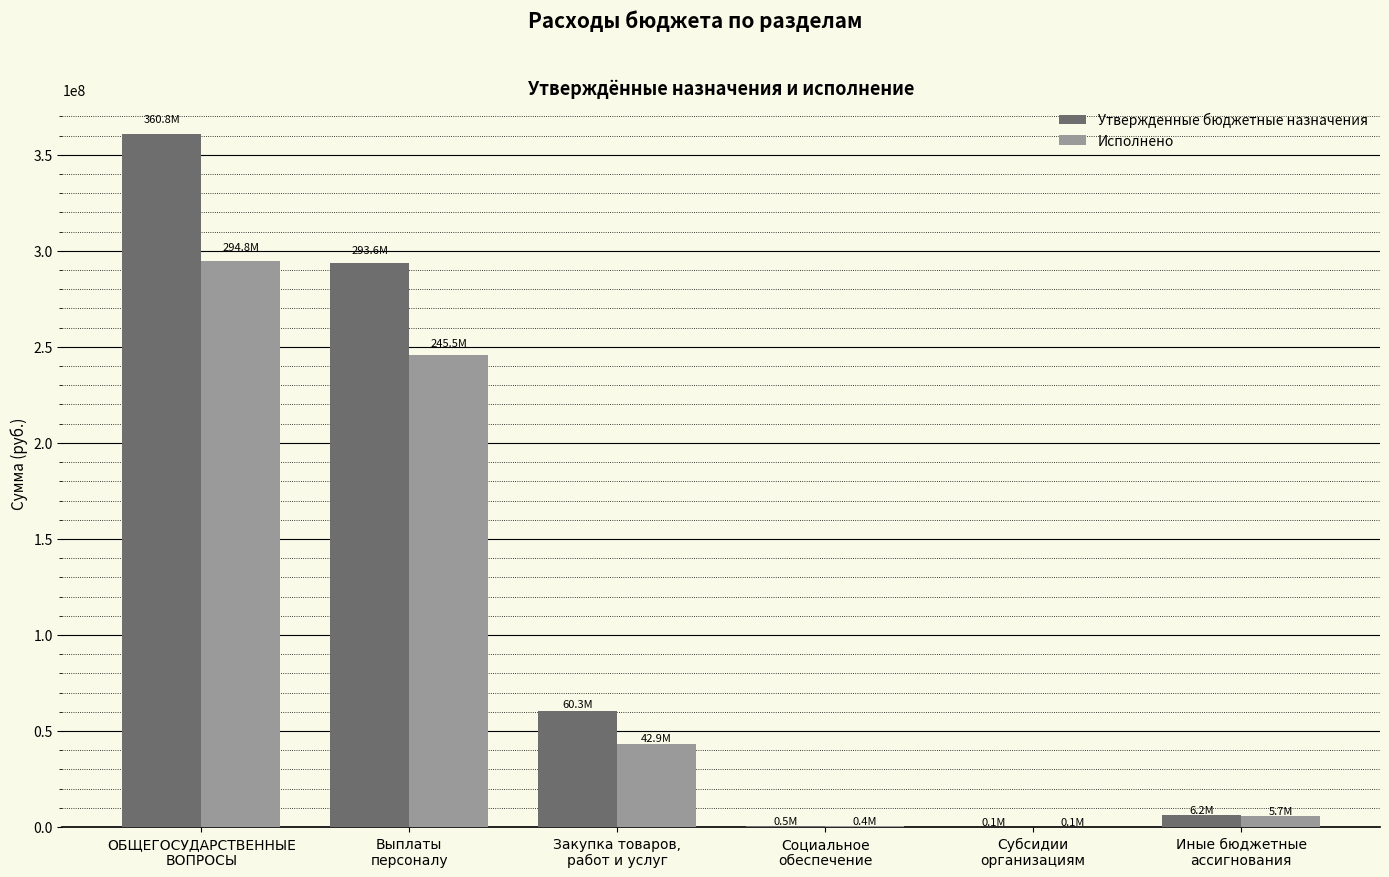

What is the maximum value for Исполнено?

294769131.9